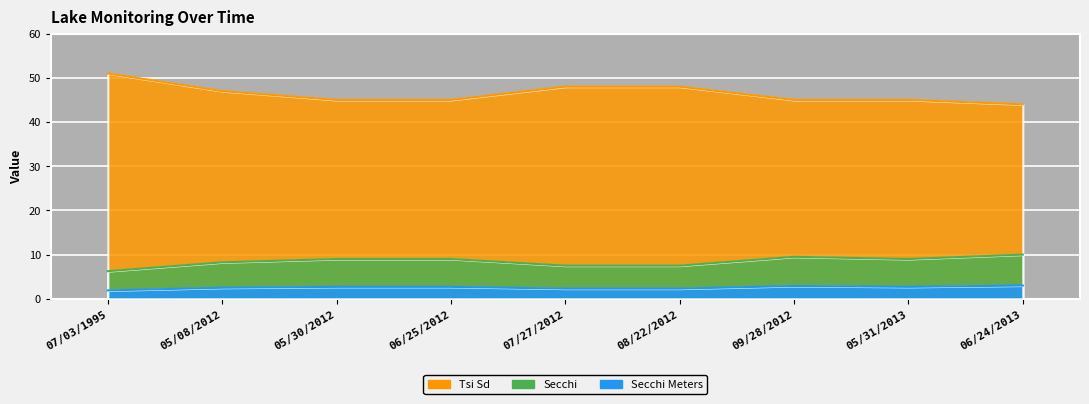

How many lines are shown in the chart?

3